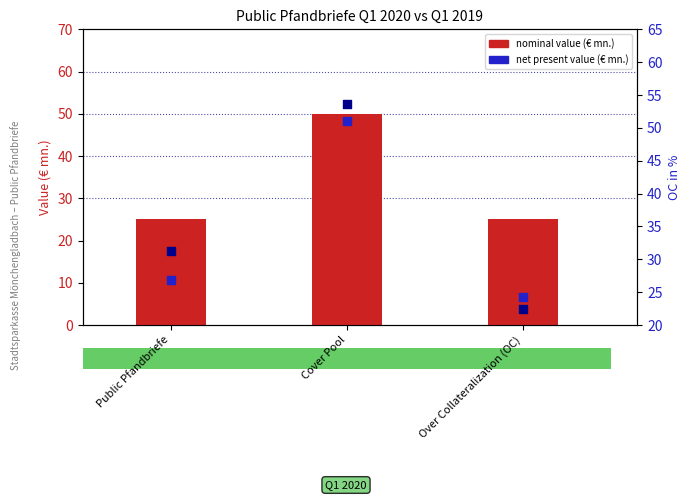

What is the total value across all series at Cover Pool?

154.8